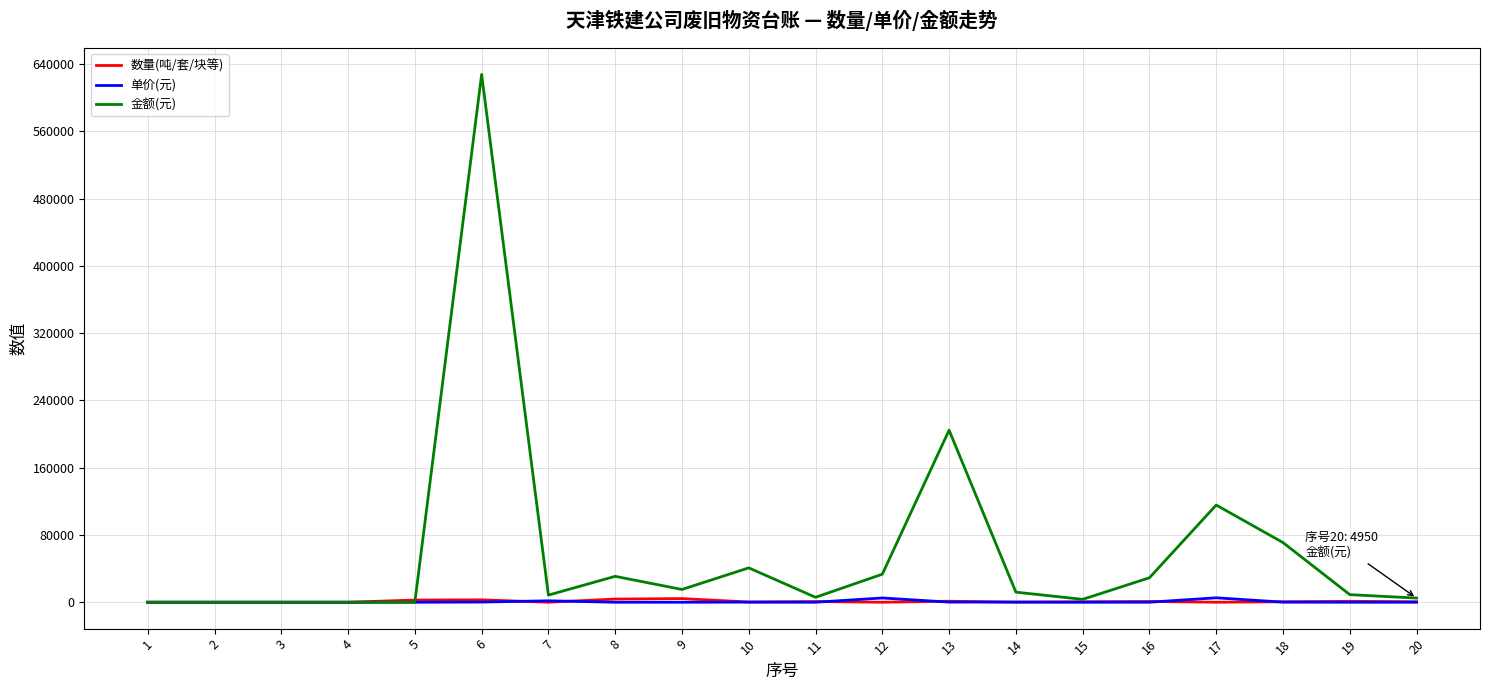

What is the maximum value for 金额(元)?

627880.0